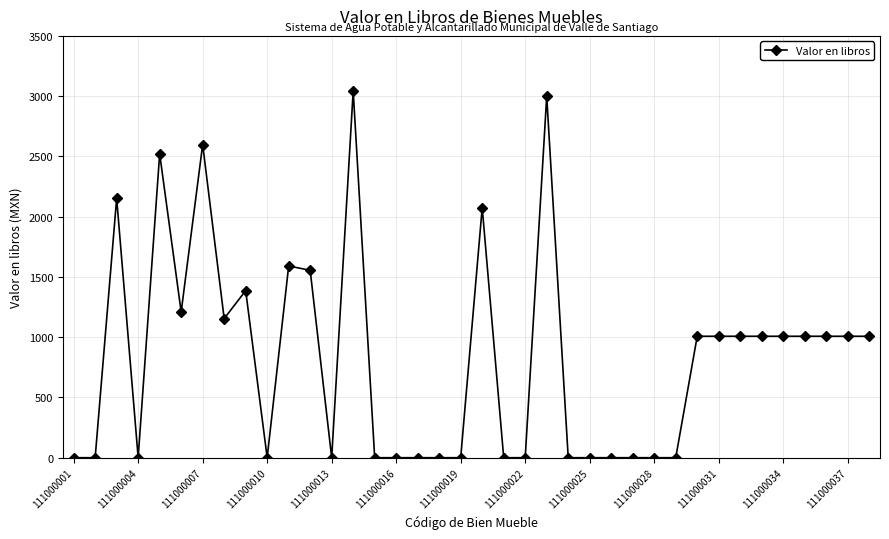

What is the value of the 20th point from the left?

2075.0